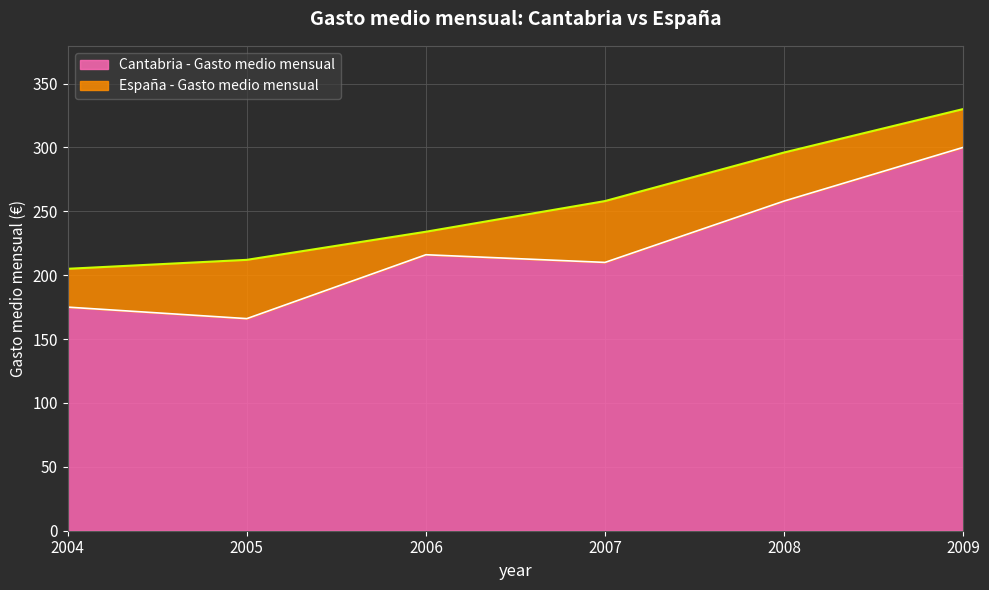

What is the average value of the Cantabria - Gasto medio mensual series?

221